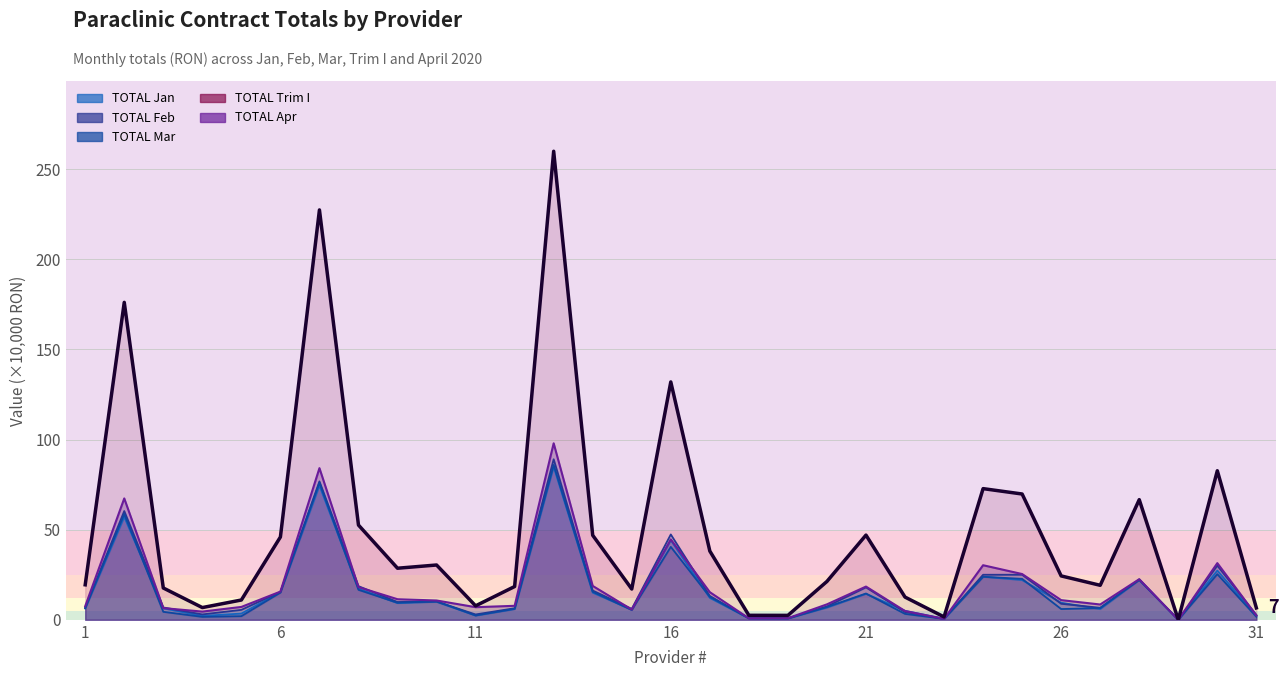

What is the difference between the maximum and minimum values in the TOTAL Mar series?

85.9